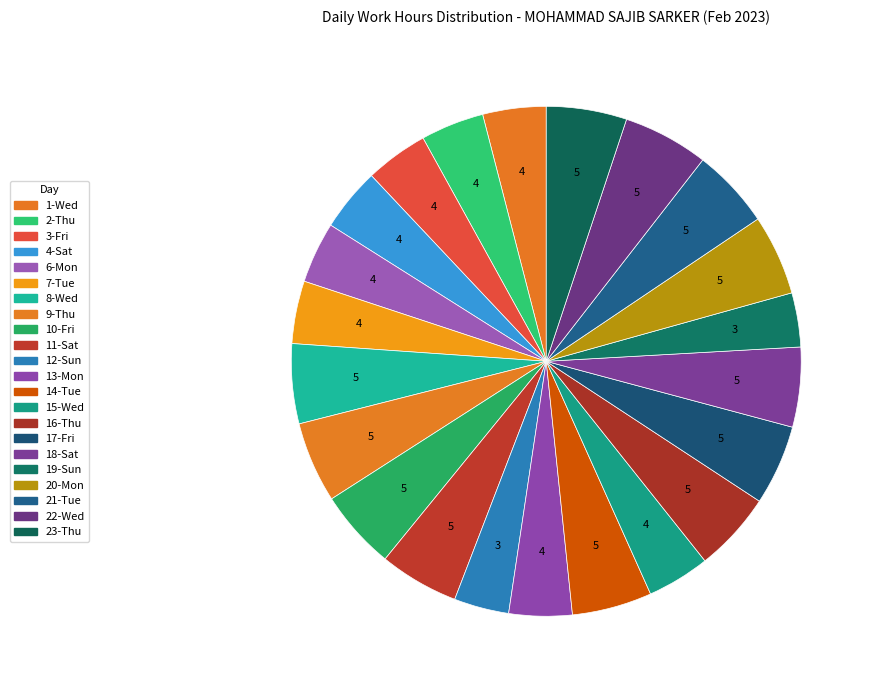

To the nearest percent, what percentage of the pie is 1-Wed?

4%